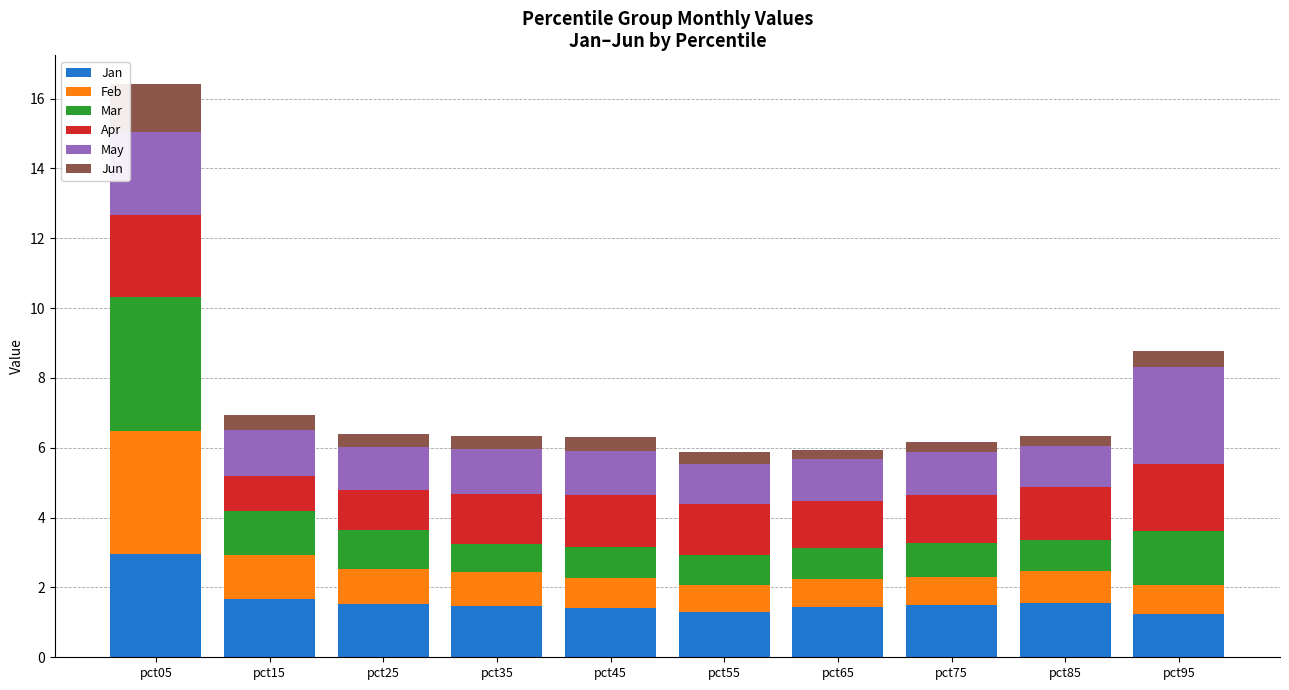

Does the chart contain stacked bars?

Yes